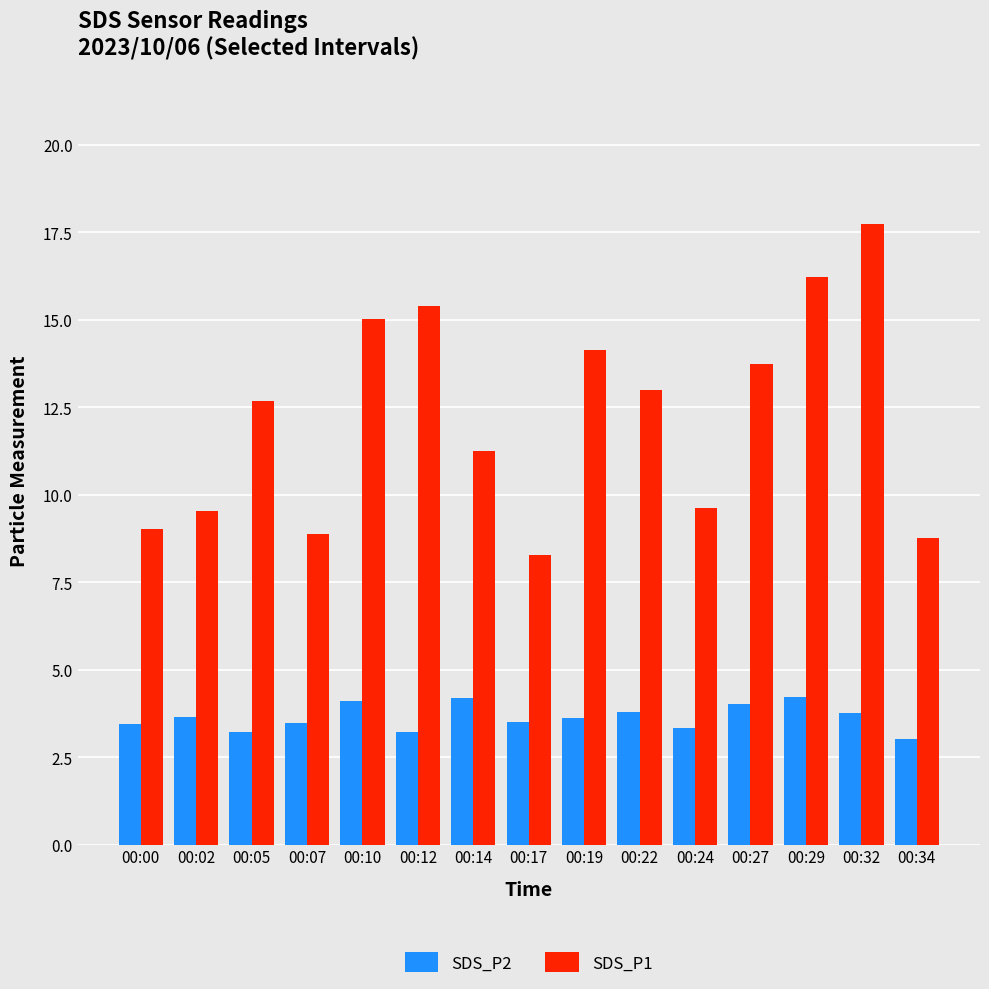

How many bars are there in total?

30